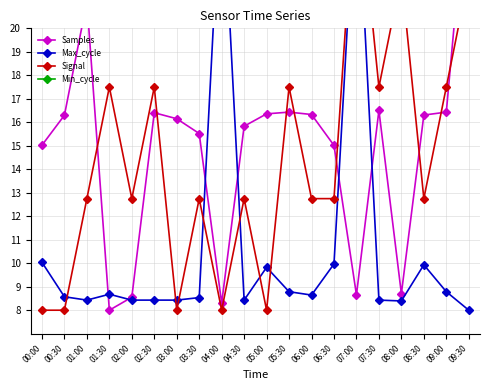

What is the sum of all Max_cycle values?

212.7